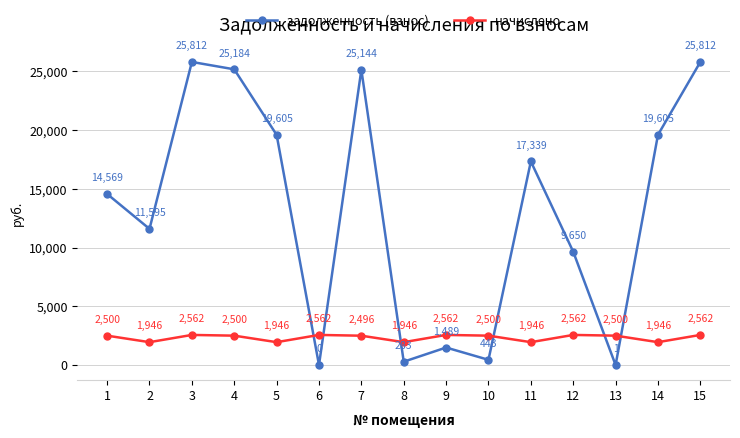

What is the average value of the начислено series?

2335.8